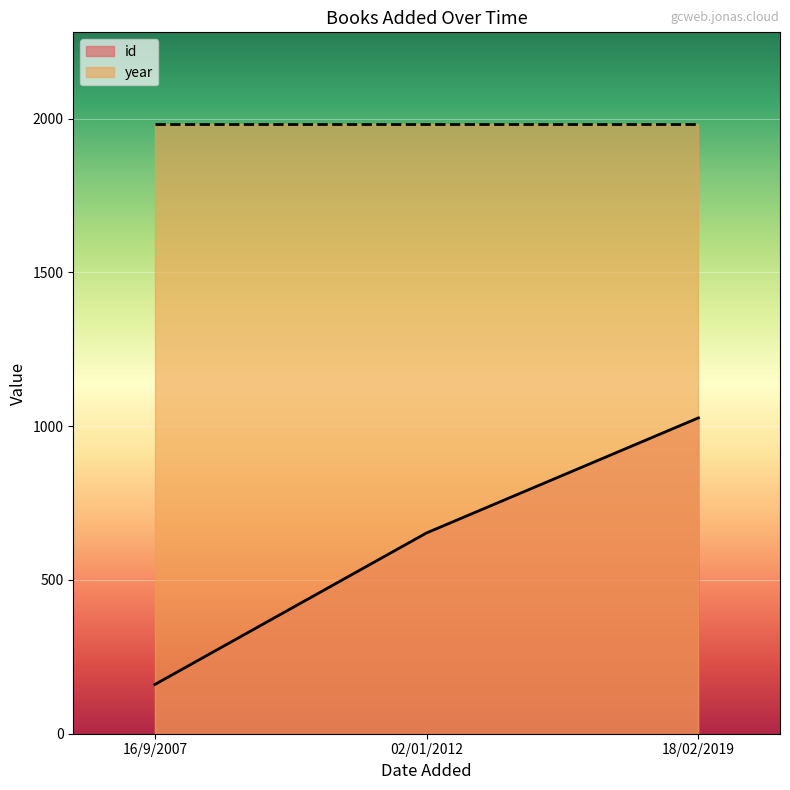

The value at 18/02/2019 is 1027. True or false?

True